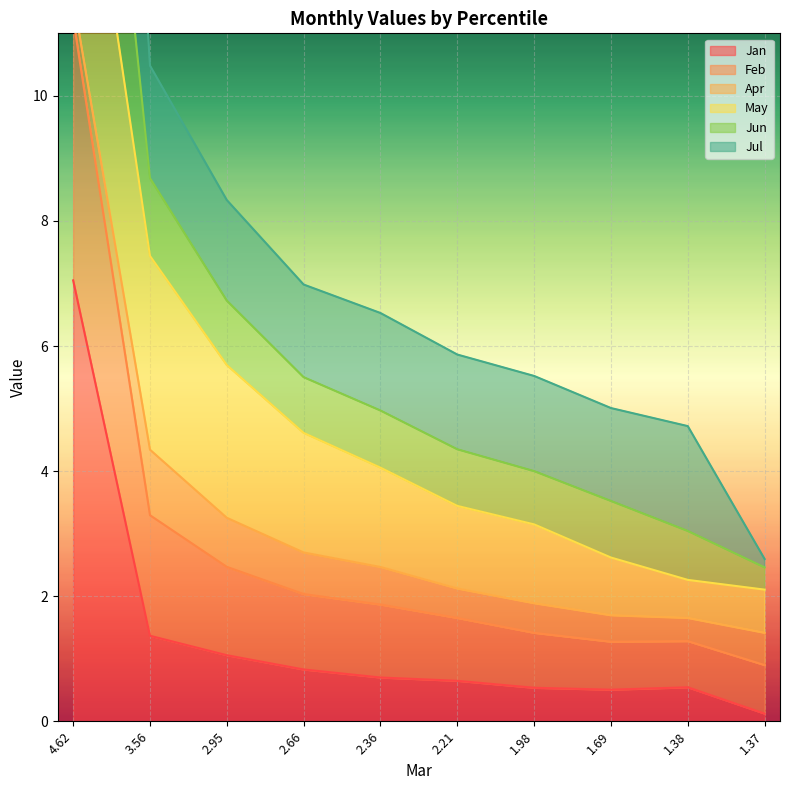

Which label corresponds to the largest value in the chart?

4.62